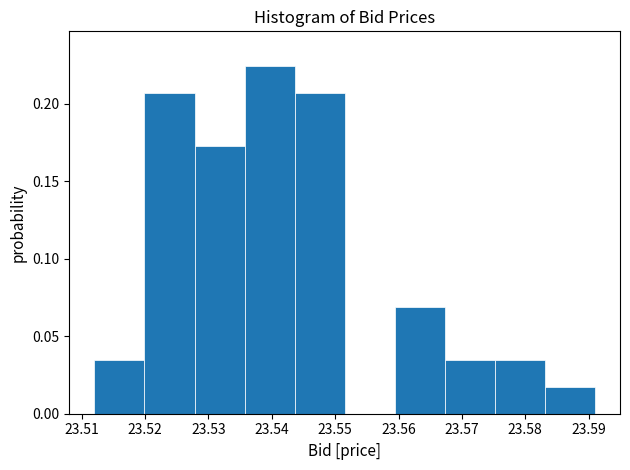

Which range on the x-axis has the tallest bar?

23.536 to 23.544